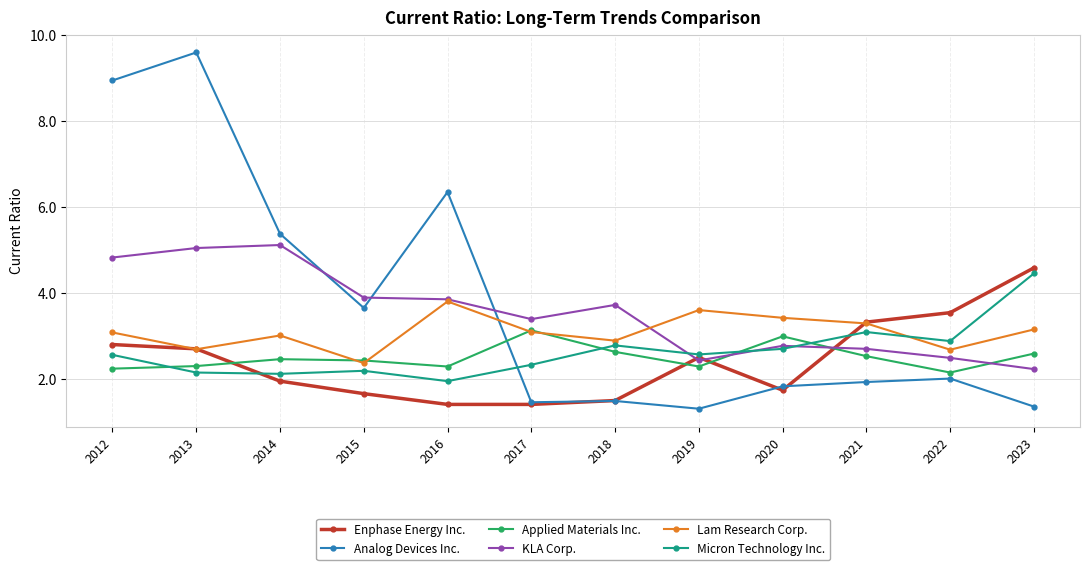

What is the difference between the second highest and second lowest values in the Lam Research Corp. series?

0.9